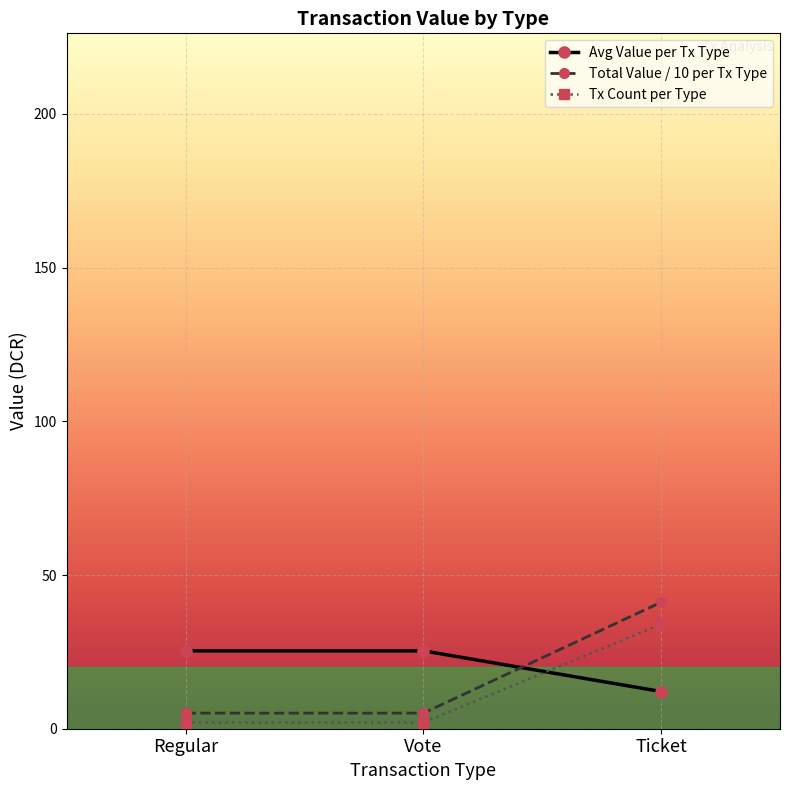

At Ticket, list the series in order from largest to smallest.

Total Value / 10 per Tx Type, Tx Count per Type, Avg Value per Tx Type